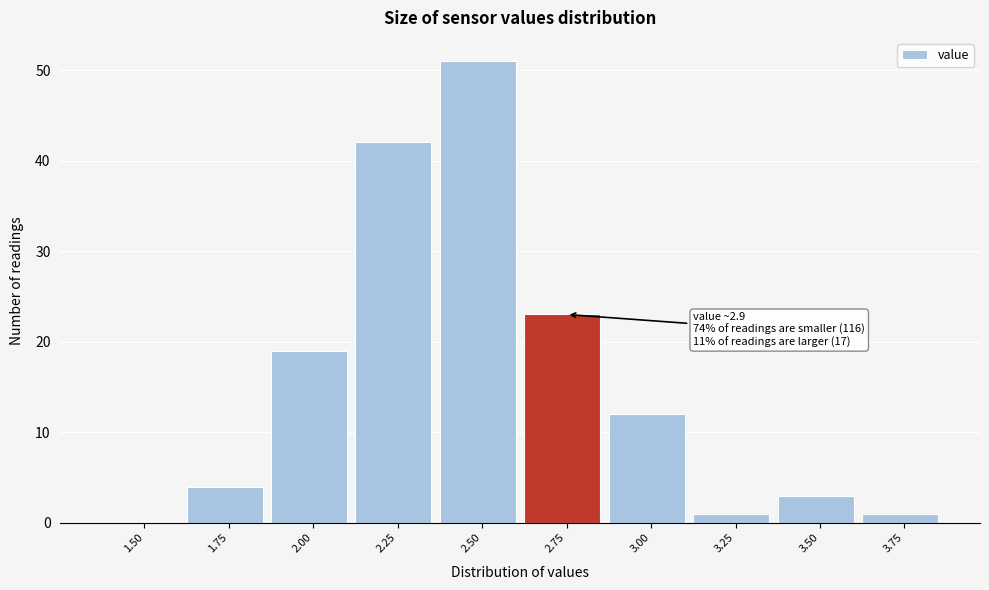

Reading left to right, transcribe all the data shown in this chart.

1.50=0	1.75=4	2.00=19	2.25=42	2.50=51	2.75=23	3.00=12	3.25=1	3.50=3	3.75=1